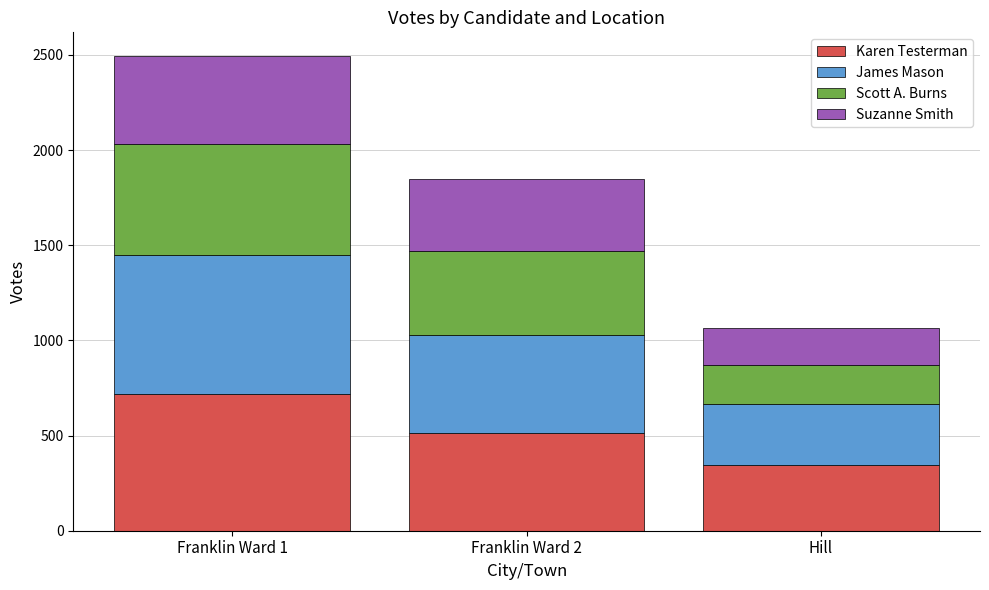

What is the maximum value for Karen Testerman?

718